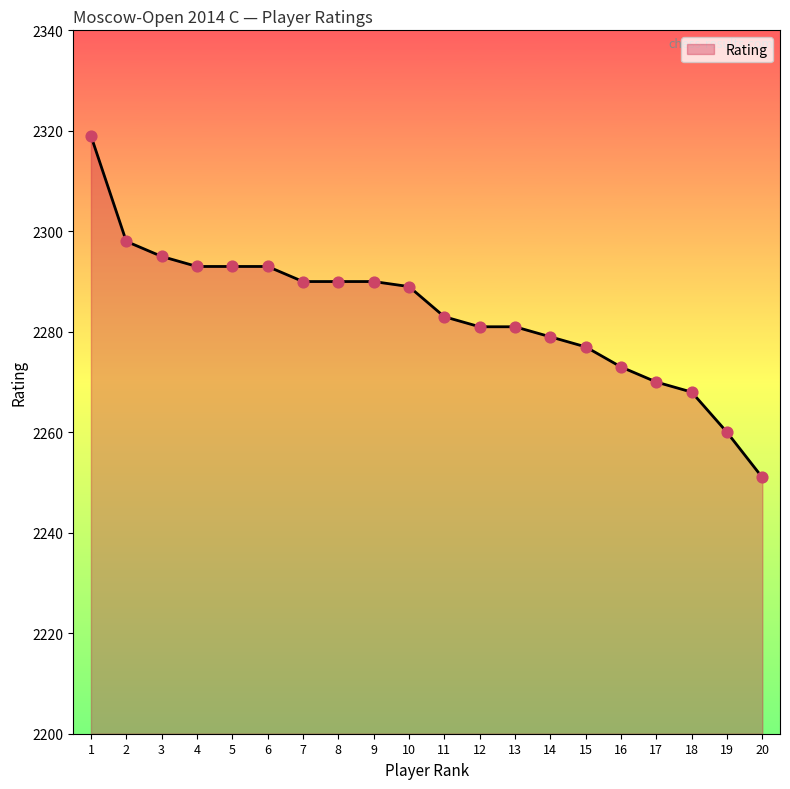

Approximately how many times larger is the value at 6 compared to 16?

1.0